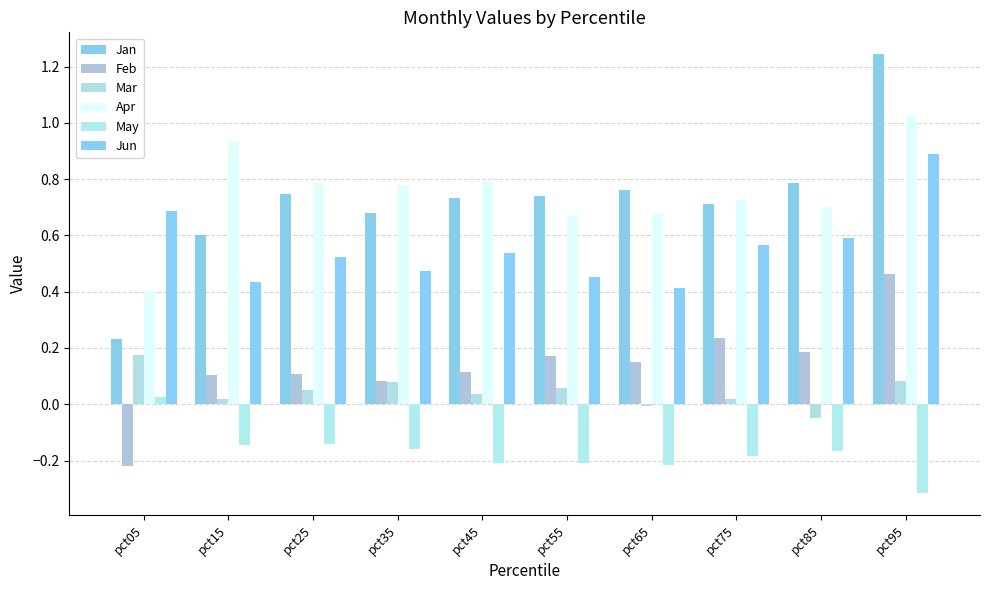

The value of May at pct95 is -0.2. True or false?

False